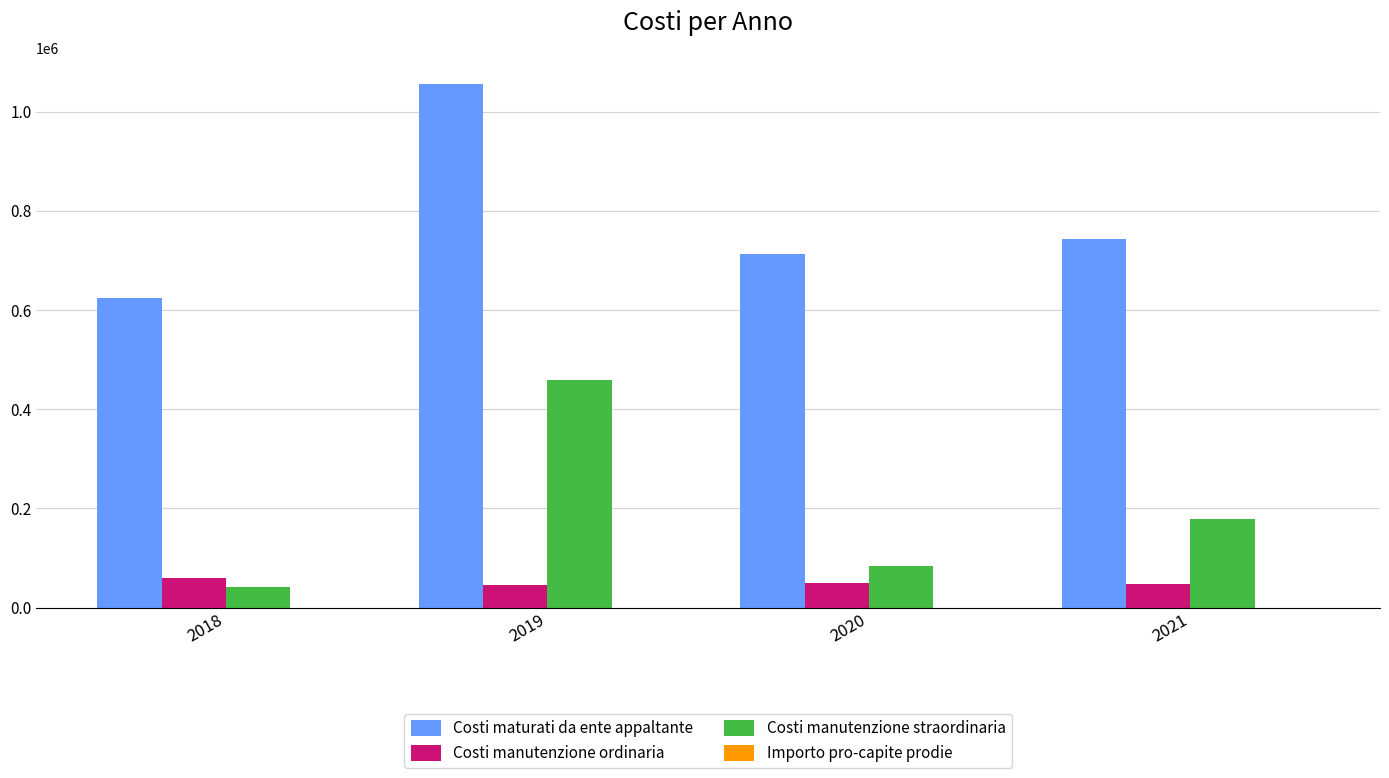

What is the approximate value of Costi manutenzione ordinaria at 2018?

60153.1